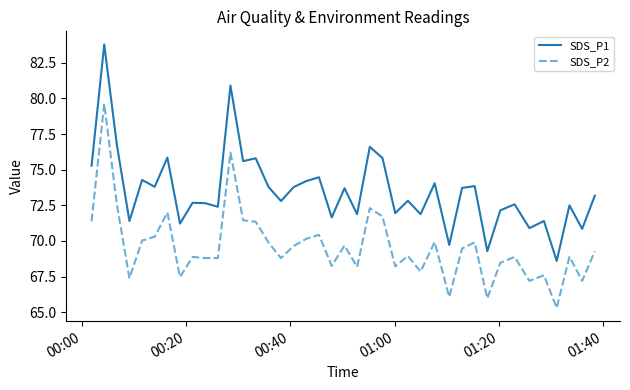

What is the difference between the maximum and minimum values in the SDS_P1 series?

15.2